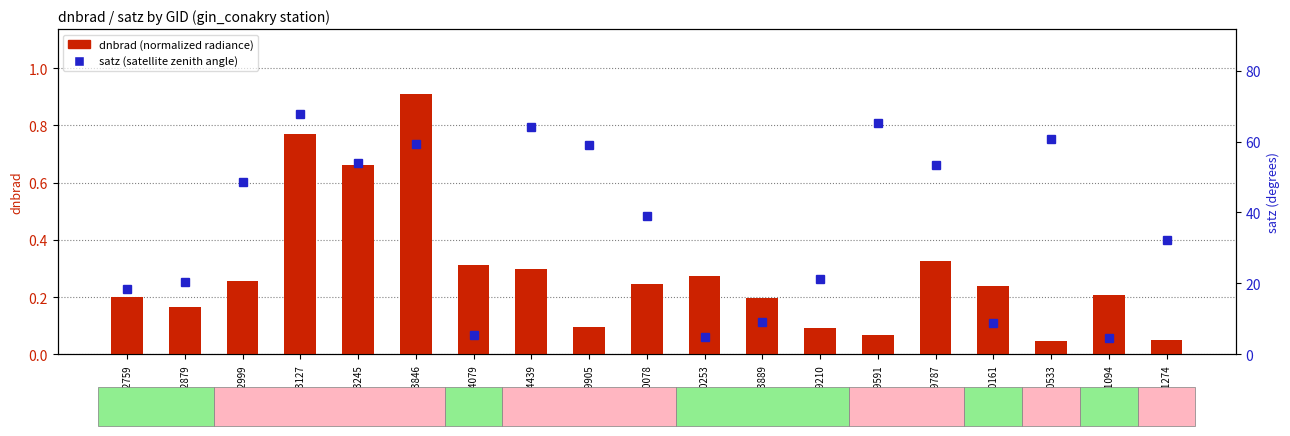

List the series in order of their peak value, highest first.

satz (satellite zenith angle), dnbrad (normalized radiance)